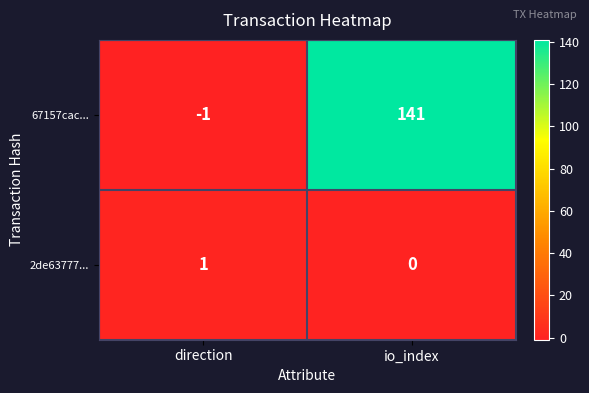

Which category has the lowest value in the 67157cac... series?

direction